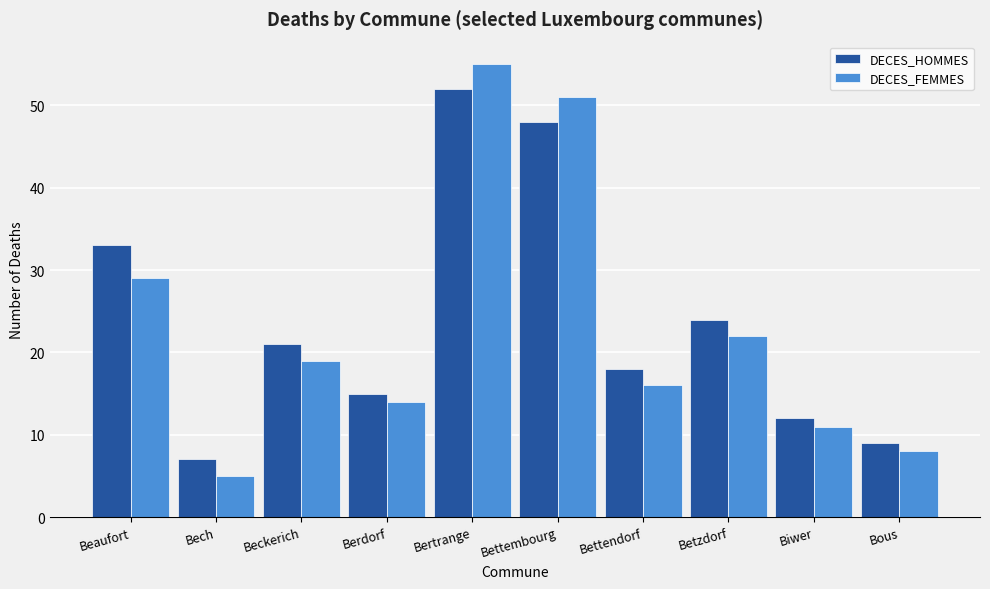

At which category is the sum across all series the highest?

Bertrange